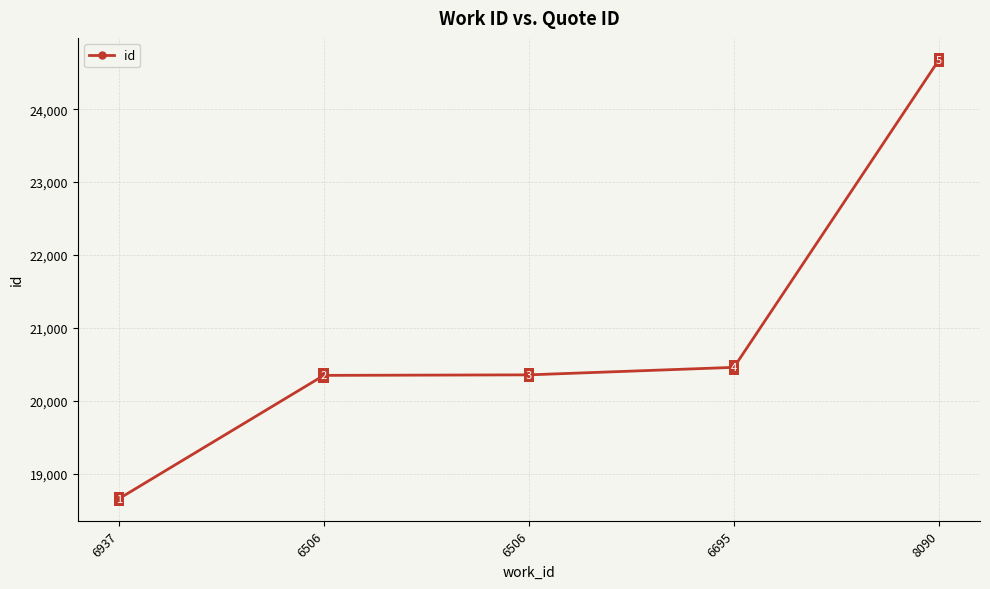

What is the label of the 3rd point from the left?

6506